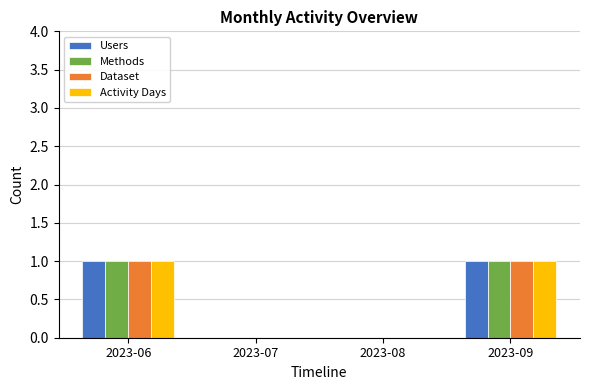

Reading left to right, extract all data points from this chart.

Users: 2023-06=1	2023-07=0	2023-08=0	2023-09=1
Methods: 2023-06=1	2023-07=0	2023-08=0	2023-09=1
Dataset: 2023-06=1	2023-07=0	2023-08=0	2023-09=1
Activity Days: 2023-06=1	2023-07=0	2023-08=0	2023-09=1